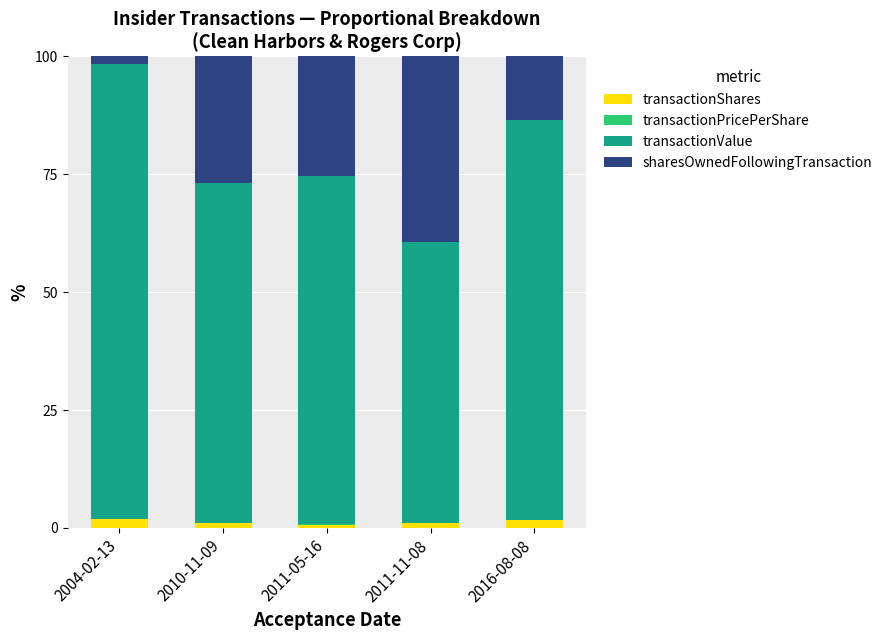

What is the sum of all transactionShares values?

6.2